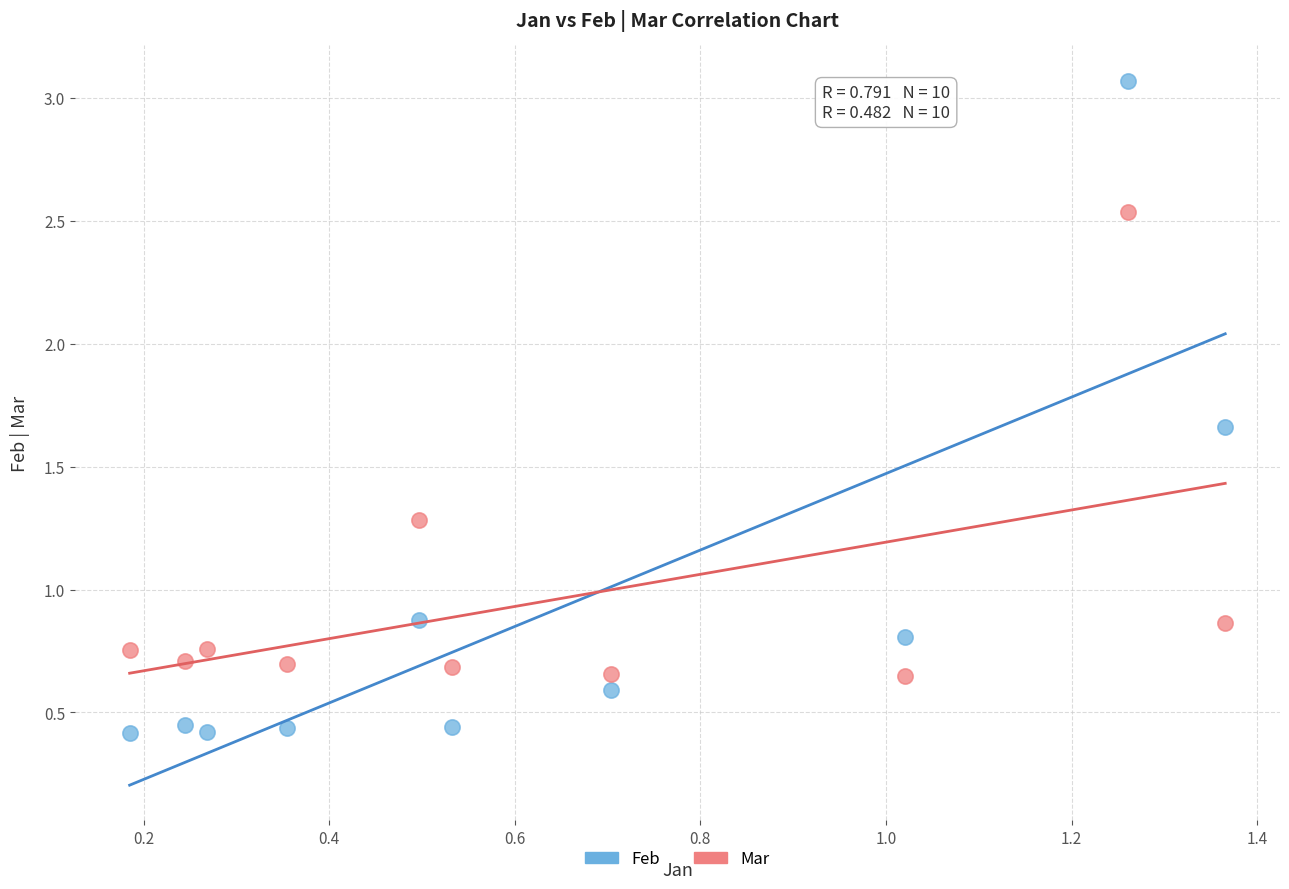

Which series contains the highest Y value?

Feb